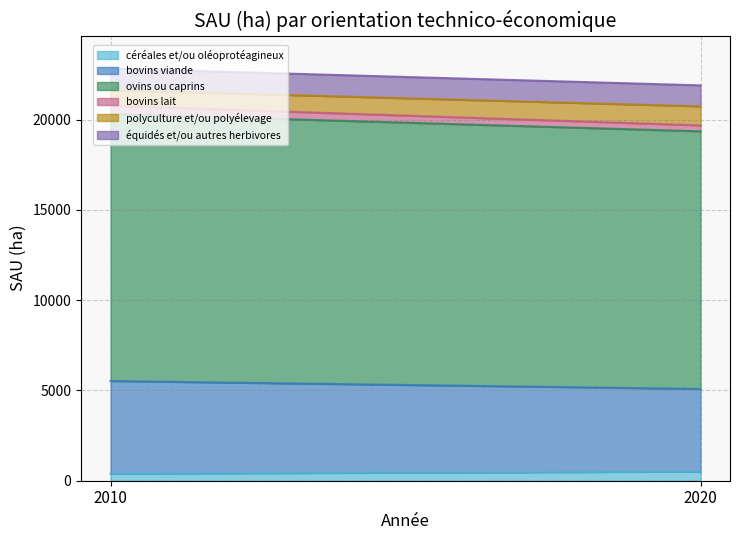

Which label corresponds to the largest value in the chart?

2010